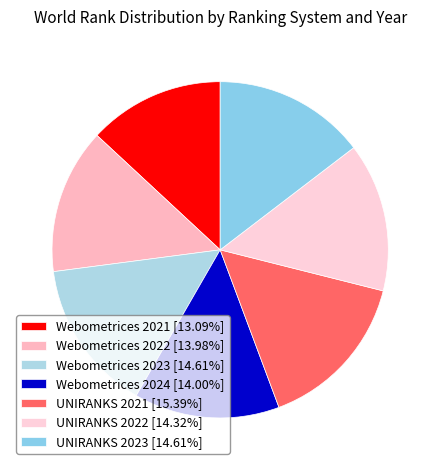

True or false: Webometrices 2024 accounts for 14% of the total.

True